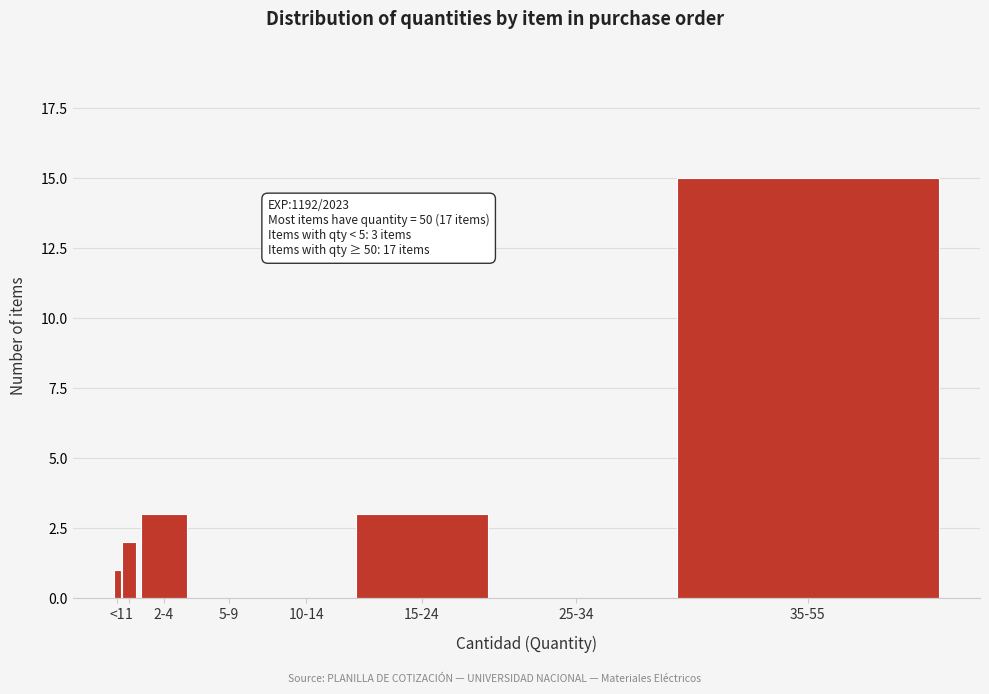

Reading left to right, extract all data points from this chart.

<1=1	1=2	2-4=3	5-9=0	10-14=0	15-24=3	25-34=0	35-55=15